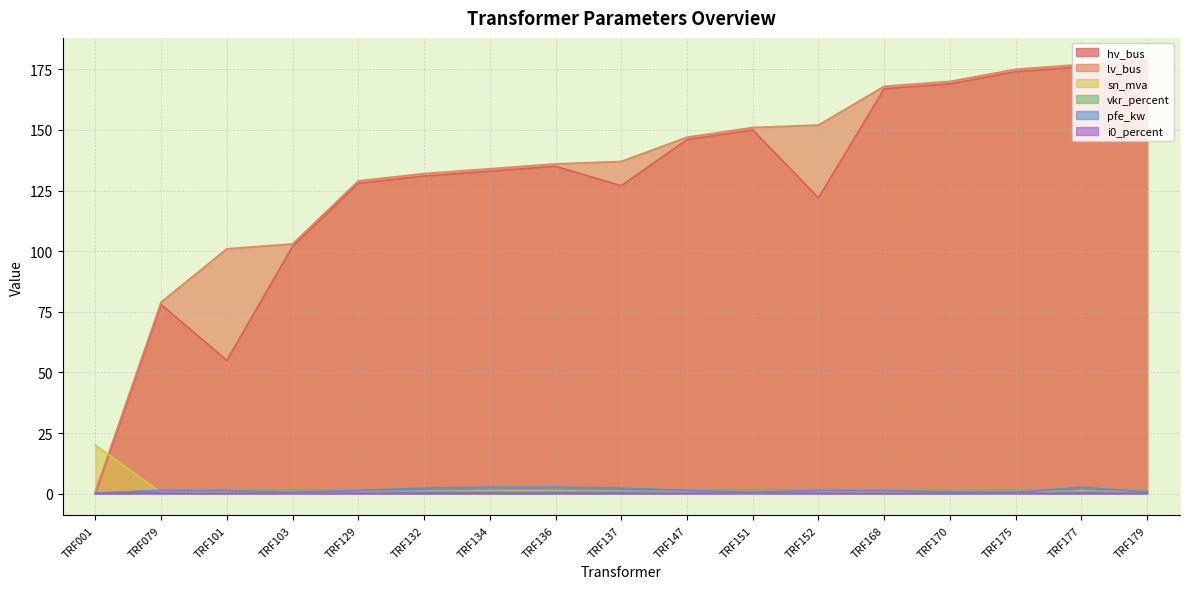

What is the difference between the second highest and minimum values in the i0_percent series?

0.2